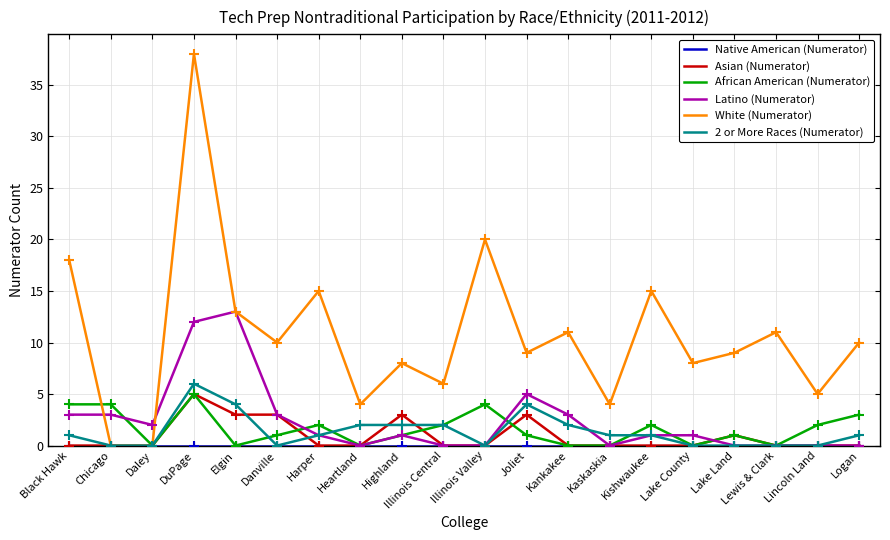

Which label corresponds to the largest value in the chart?

DuPage